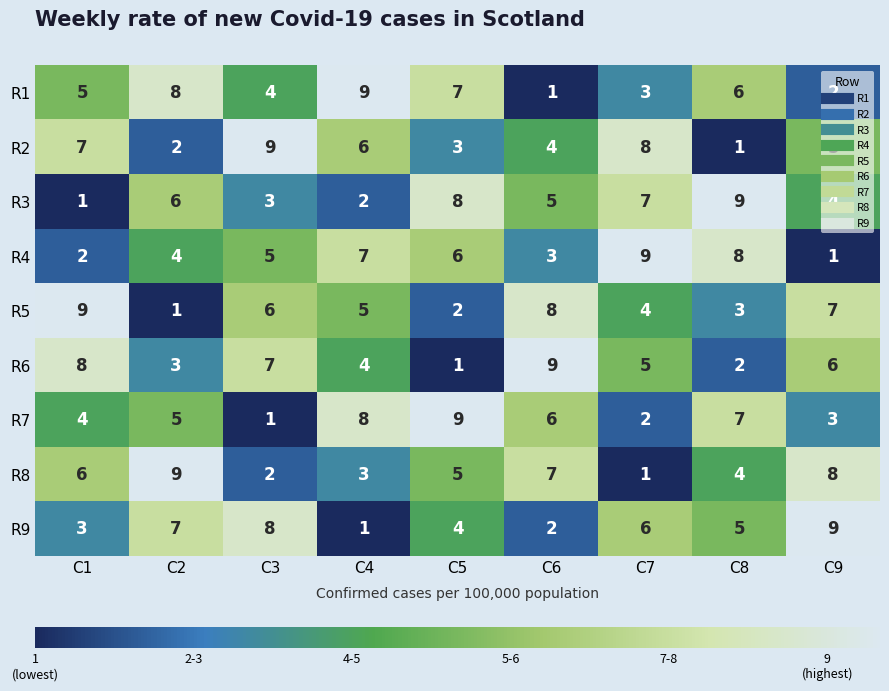

What is the maximum value shown in the chart?

9